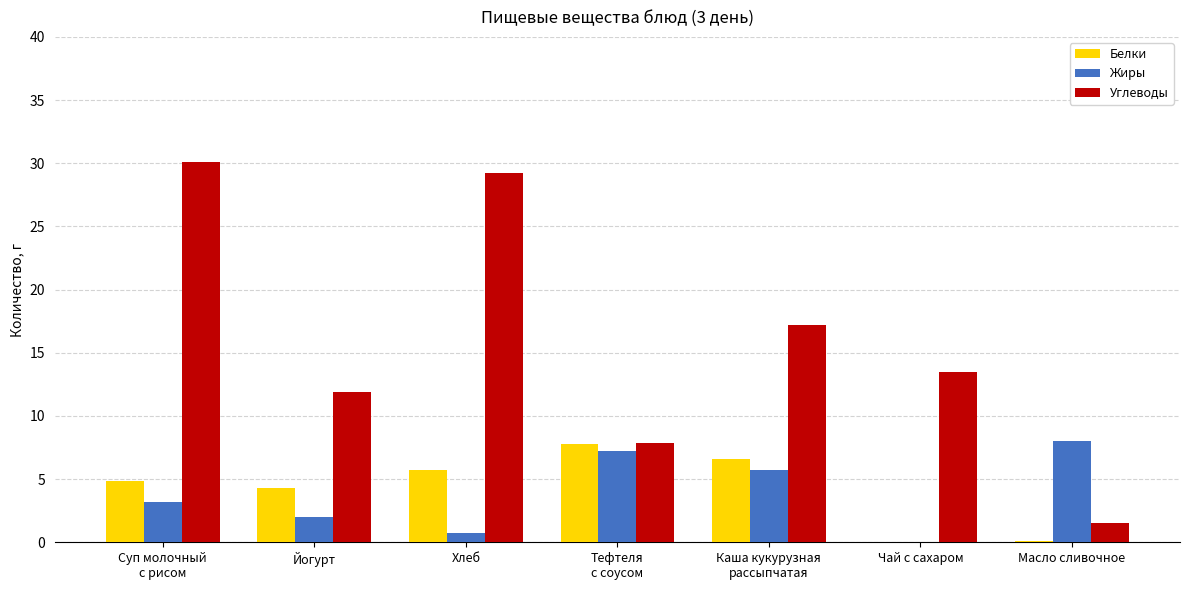

The Белки series shows -5.4 at Чай с сахаром. True or false?

False